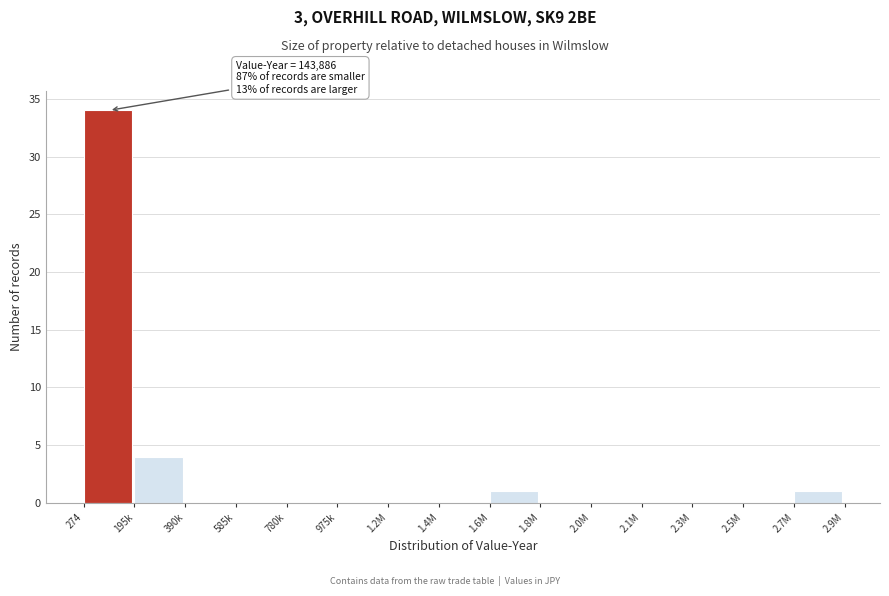

Reading right to left, what are all the values shown in this chart?

2.7M=1	2.5M=0	2.3M=0	2.1M=0	2.0M=0	1.8M=0	1.6M=1	1.4M=0	1.2M=0	975k=0	780k=0	585k=0	390k=0	195k=4	274=34